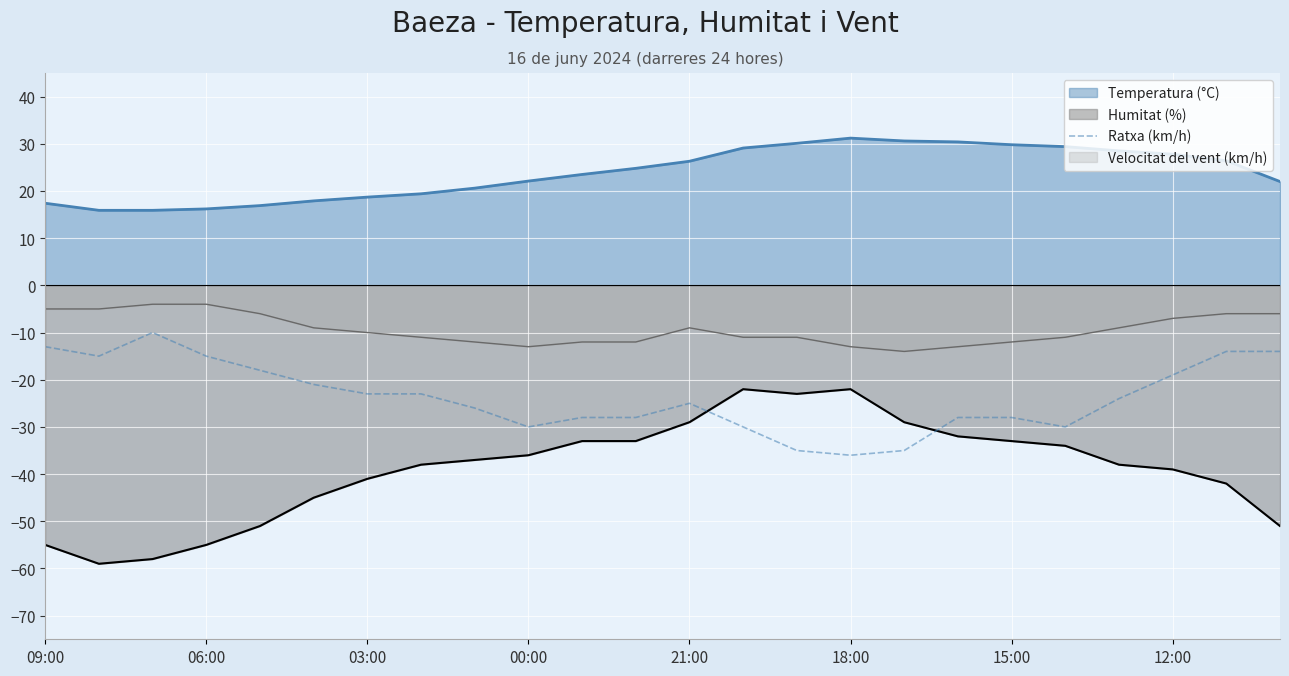

What is the total value across all series at 15:00?

-43.2